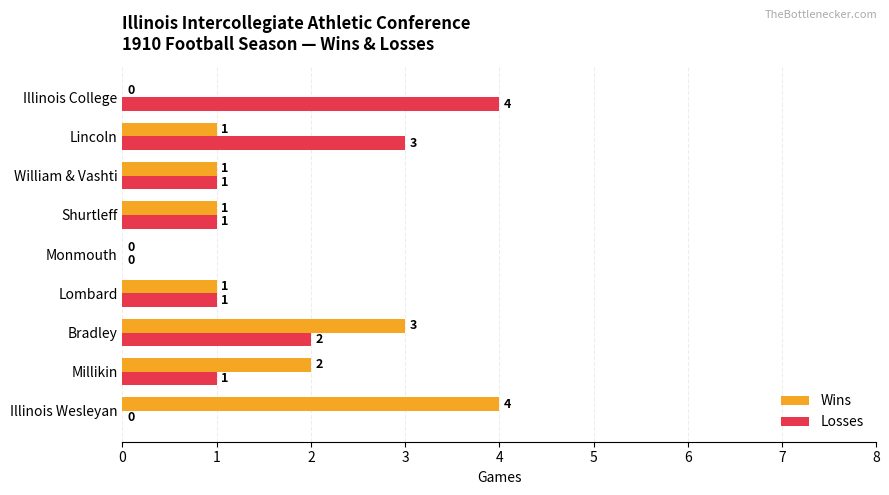

At which category is the sum across all series the highest?

Bradley